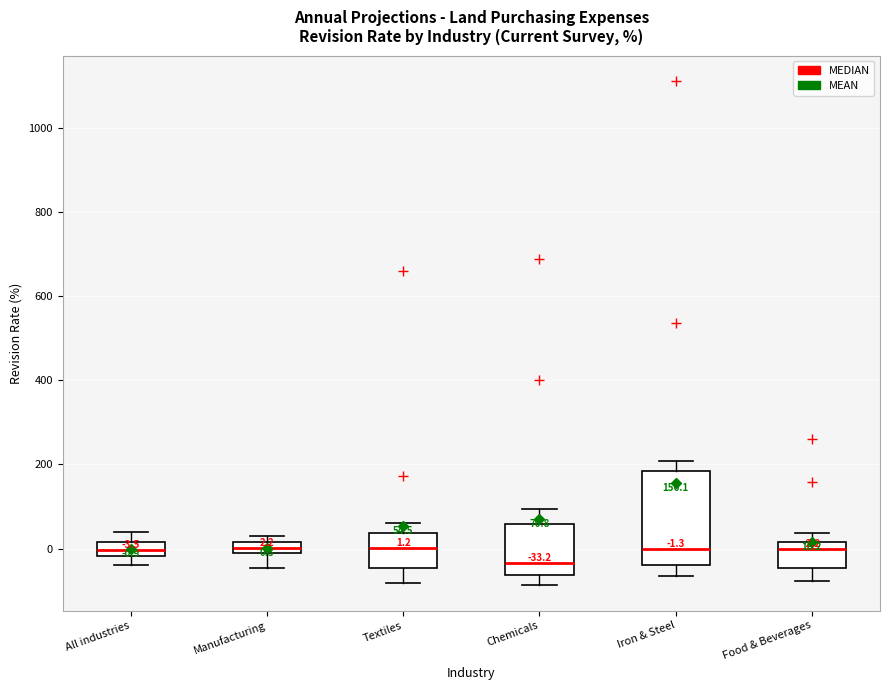

Comparing the boxes themselves (not the whiskers), which one is the tallest?

Iron & Steel